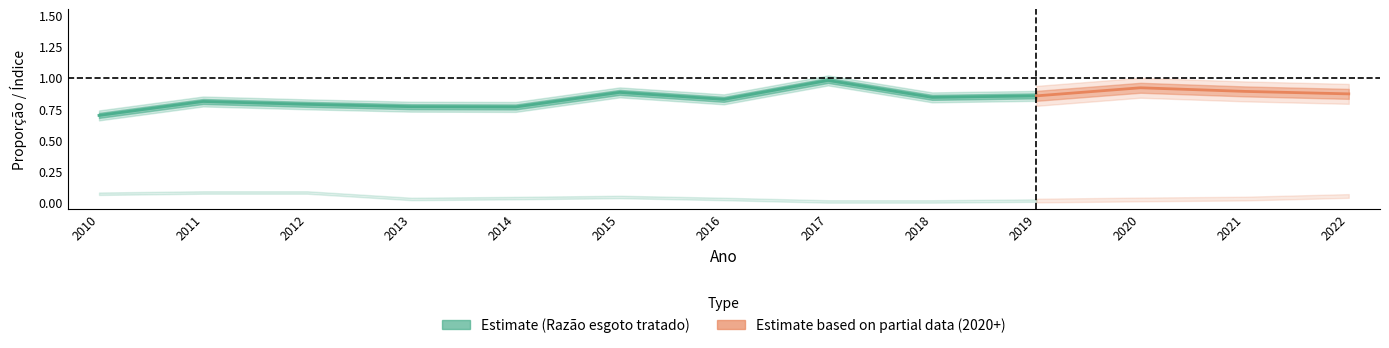

True or false: Razão esgoto tratado and Pop. sem abast. água cross at least once.

False